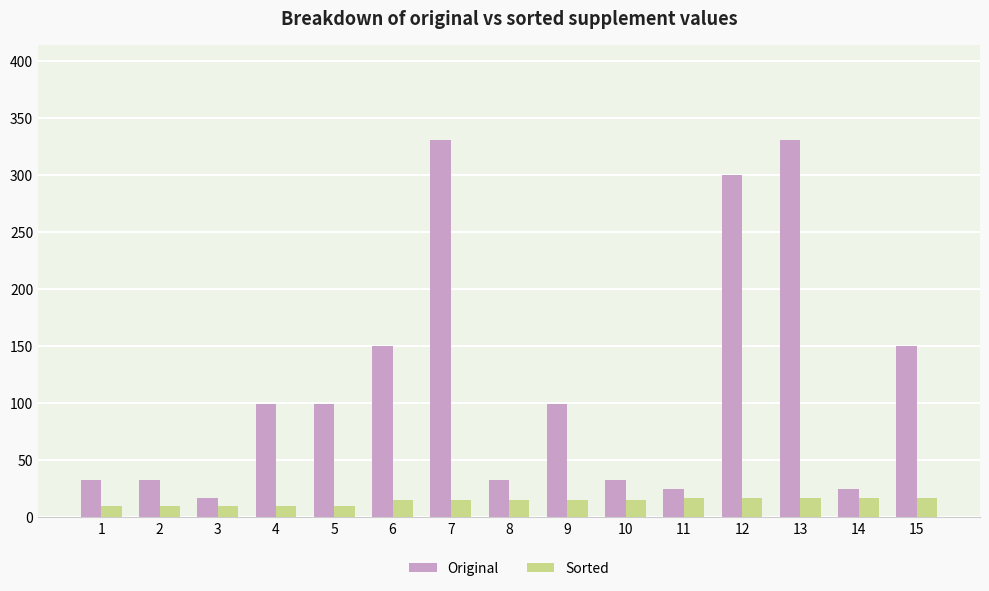

What is the maximum value shown in the chart?

331